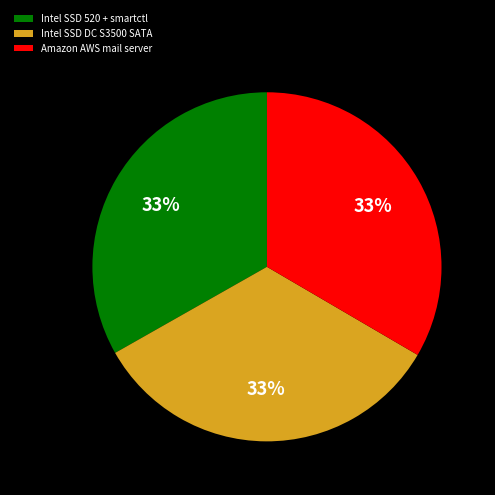

Do Intel SSD 520 + smartctl and Intel SSD DC S3500 SATA together represent more than half of the pie?

Yes